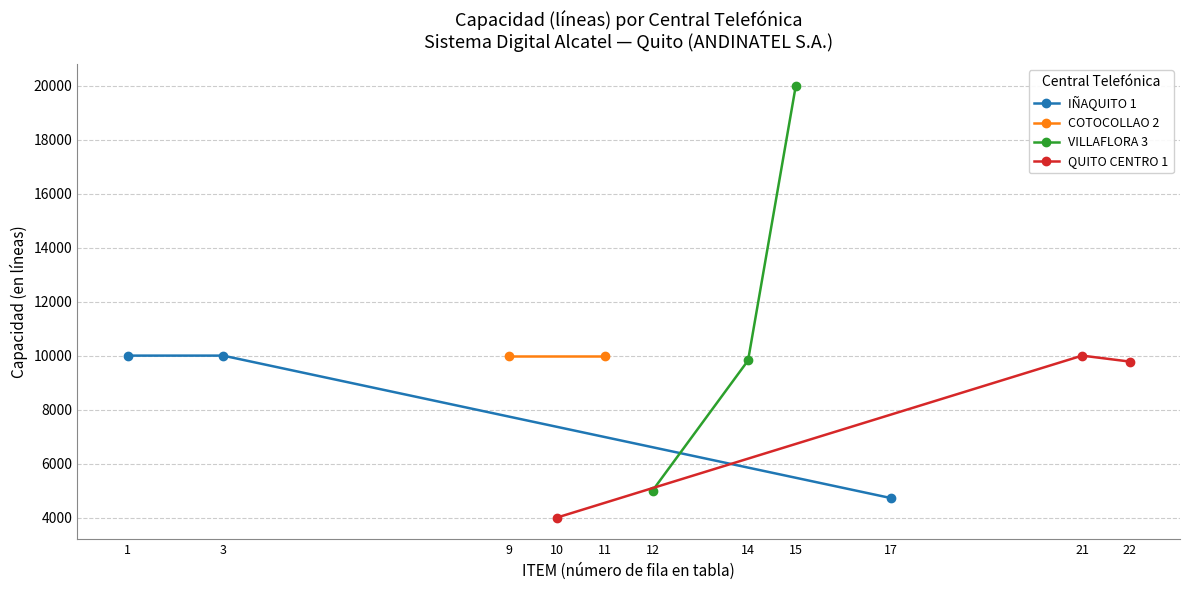

True or false: VILLAFLORA 3 and QUITO CENTRO 1 cross at least once.

True